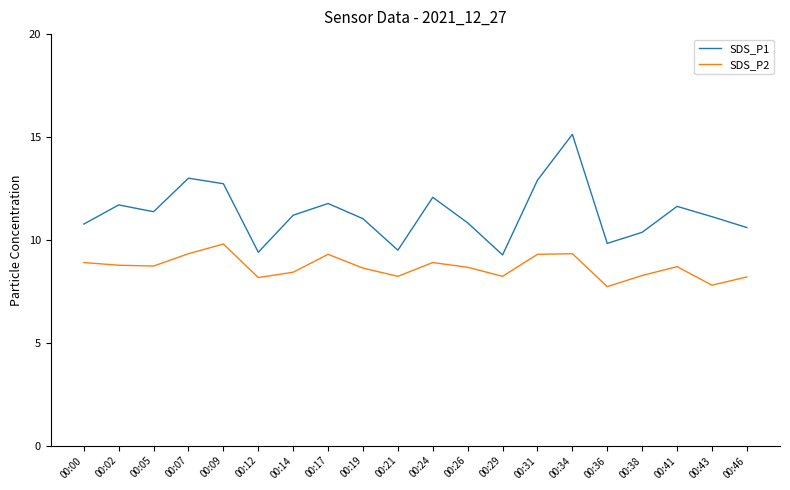

How many lines are shown in the chart?

2